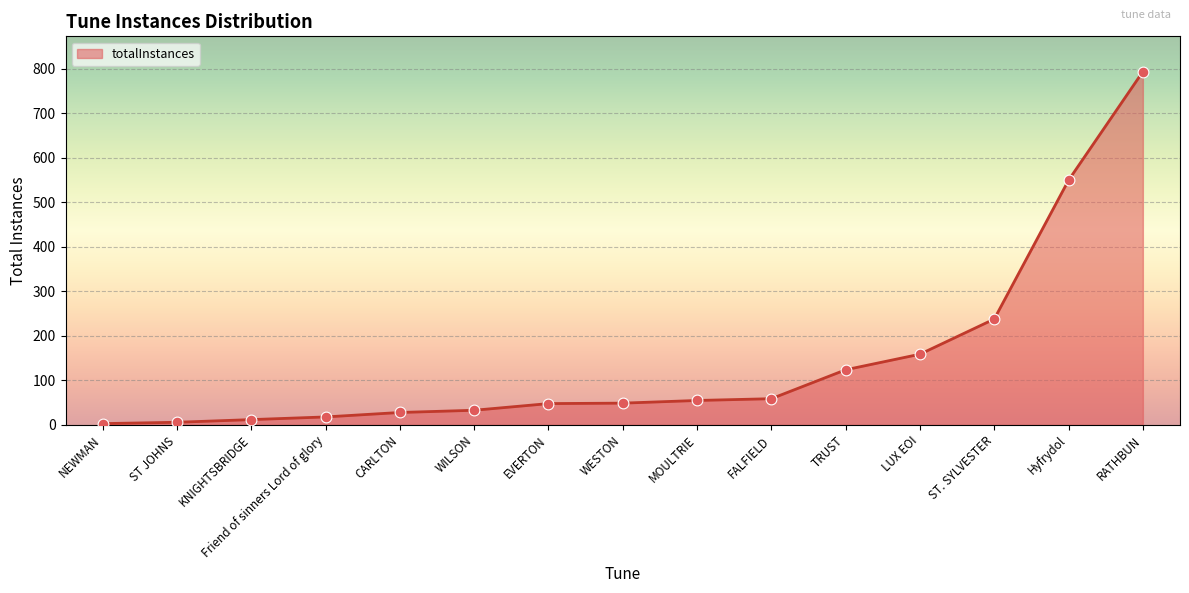

Which has a higher value, RATHBUN or ST JOHNS?

RATHBUN